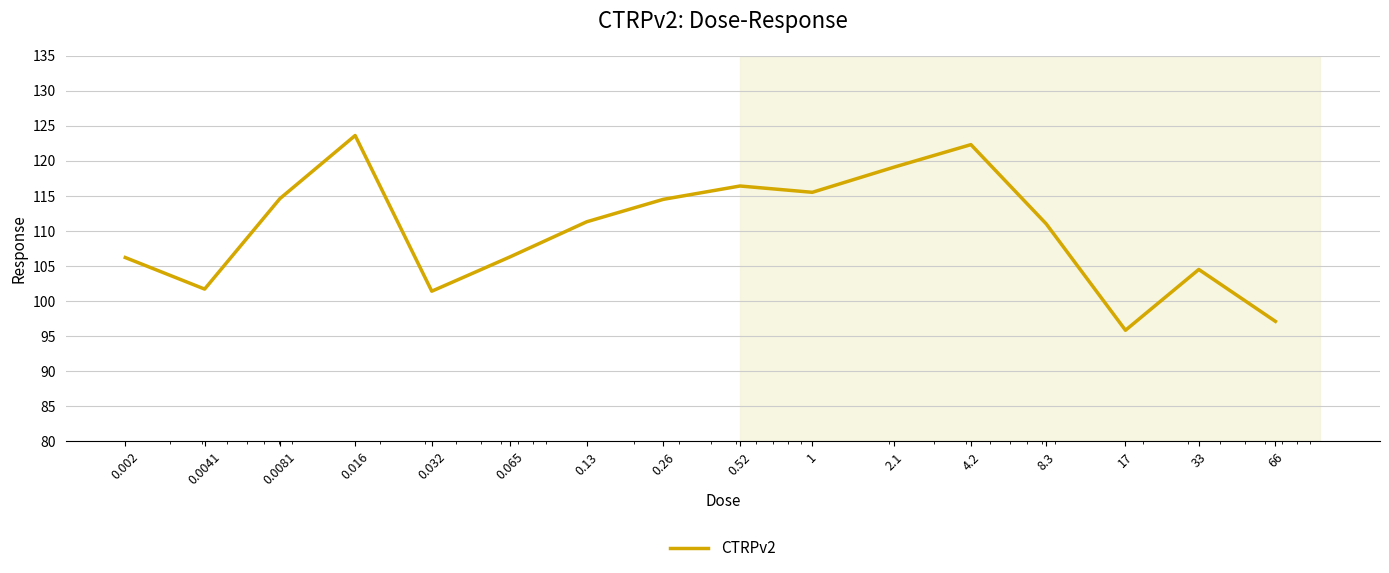

What is the difference between the maximum and minimum values?

27.8